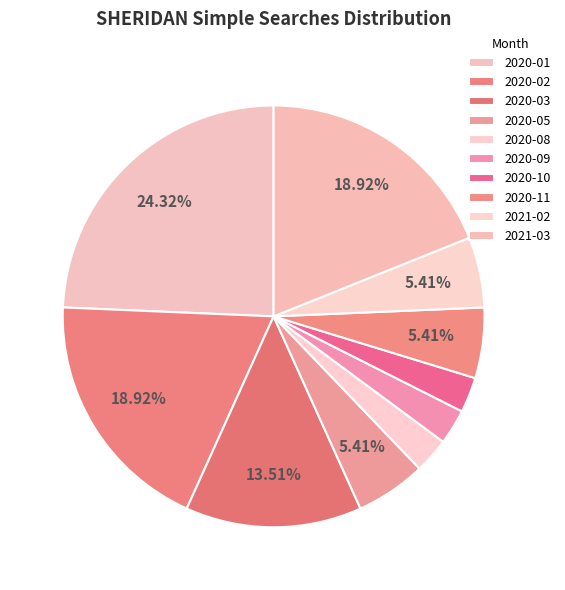

Is there a majority slice in this chart?

No